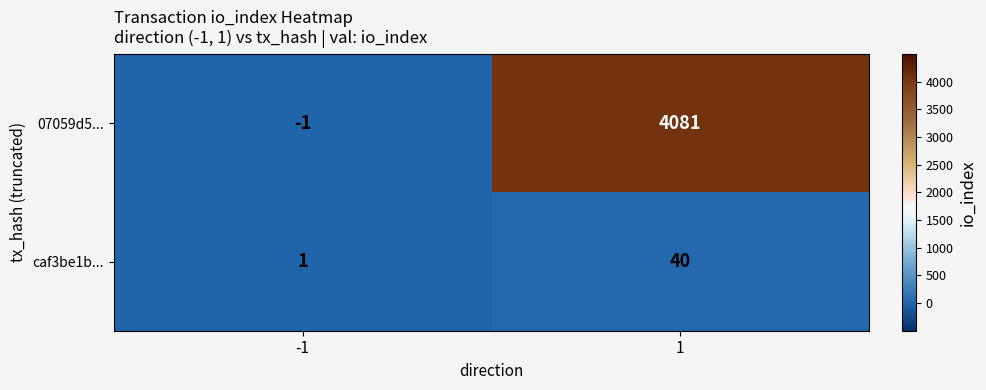

What is the minimum value shown in the chart?

-1